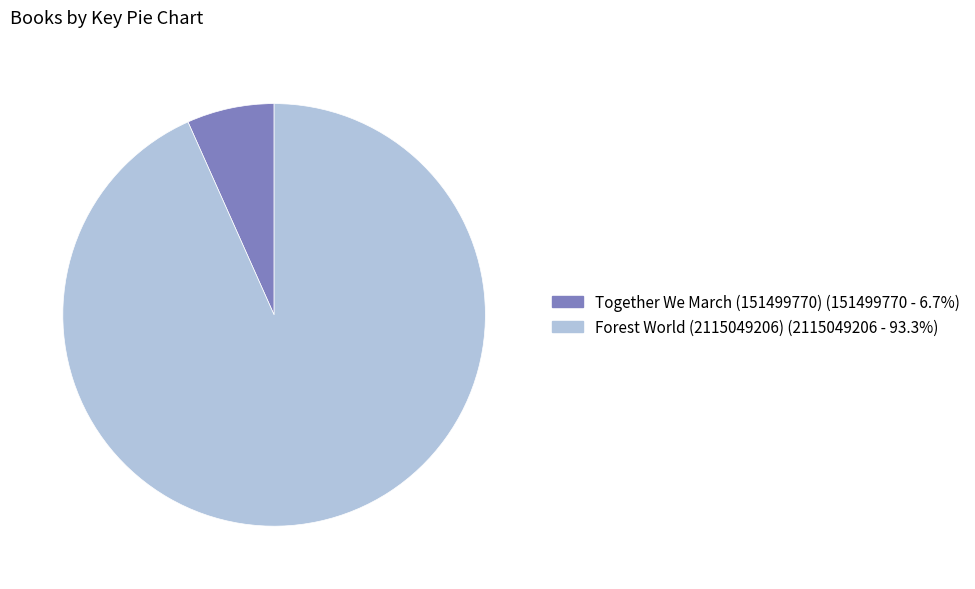

Does any single category account for the majority?

Yes